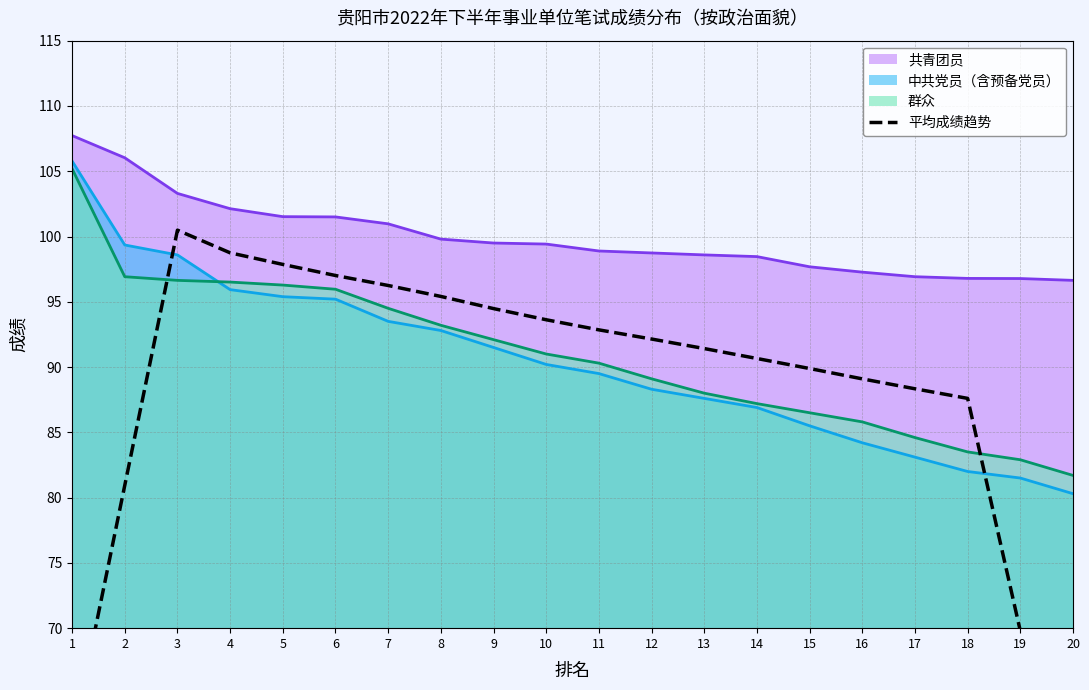

True or false: 中共党员（含预备党员） has a value of 98.6 at 3.

True